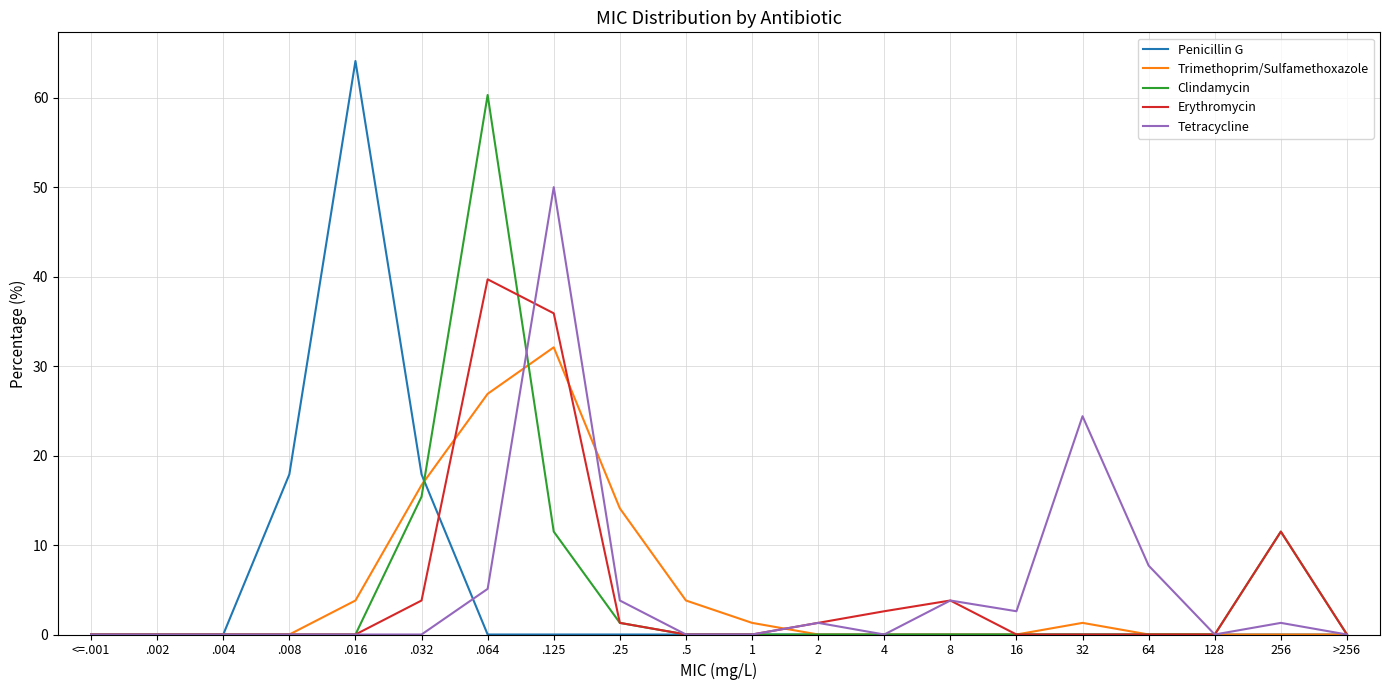

True or false: Erythromycin has more than 2 points higher than both neighbors.

True